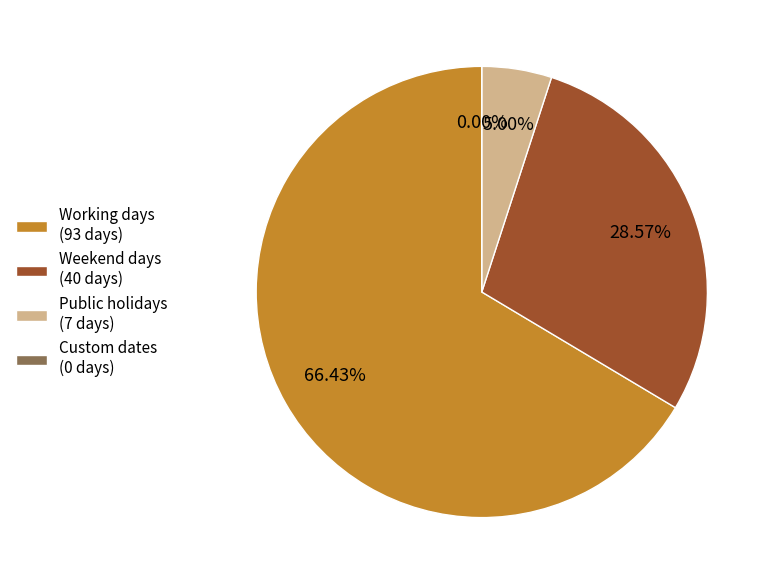

Which category has the smallest portion of the pie?

Custom dates